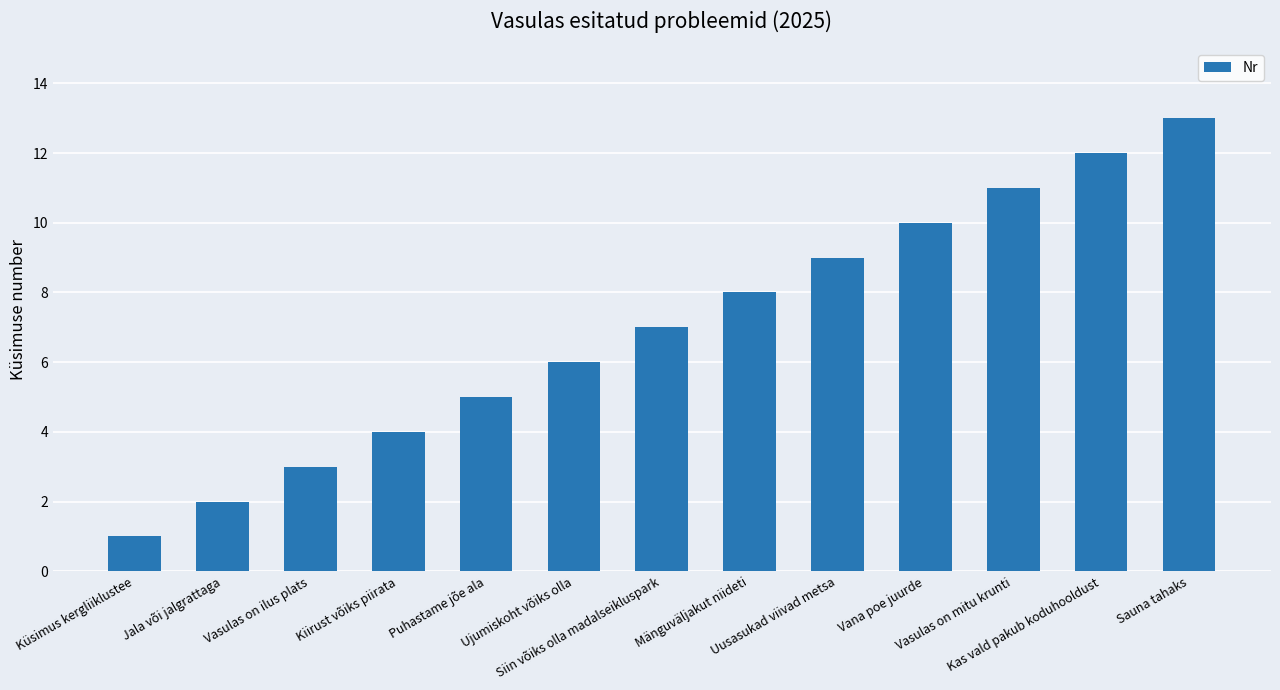

Reading left to right, transcribe all the data shown in this chart.

1	2	3	4	5	6	7	8	9	10	11	12	13